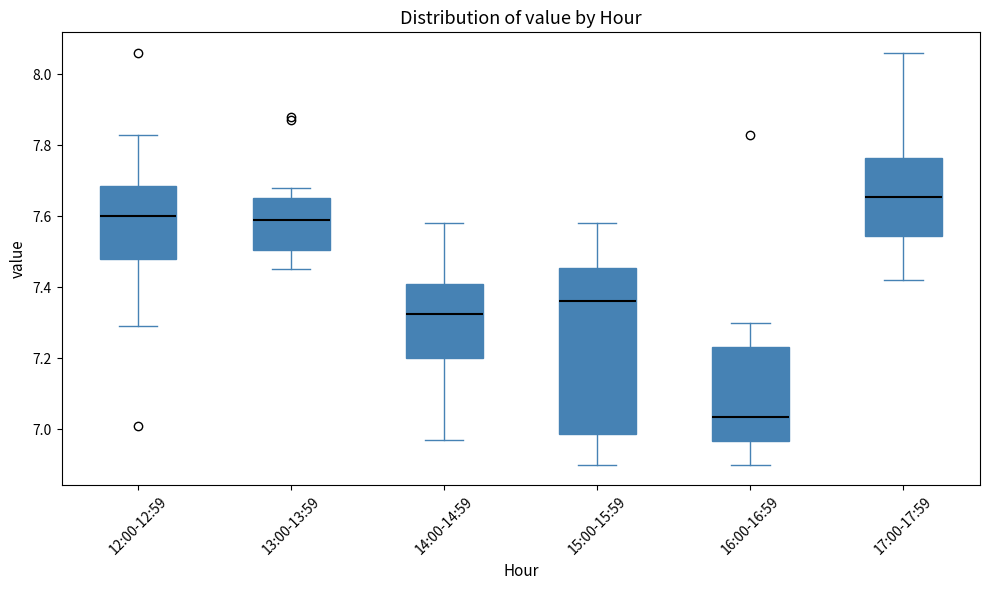

Reading left to right, transcribe this box plot: for each box, give where its median line is, the range the box spans, and where its two whiskers end, as read against the y-axis. The values are not printed on the chart, so give them approximately, as read against the axis.

12:00-12:59: median 7.60, box 7.48 to 7.68, whiskers 7.30 to 7.84
13:00-13:59: median 7.60, box 7.50 to 7.66, whiskers 7.46 to 7.68
14:00-14:59: median 7.32, box 7.20 to 7.42, whiskers 6.98 to 7.58
15:00-15:59: median 7.36, box 6.98 to 7.46, whiskers 6.90 to 7.58
16:00-16:59: median 7.04, box 6.96 to 7.24, whiskers 6.90 to 7.30
17:00-17:59: median 7.66, box 7.54 to 7.76, whiskers 7.42 to 8.06